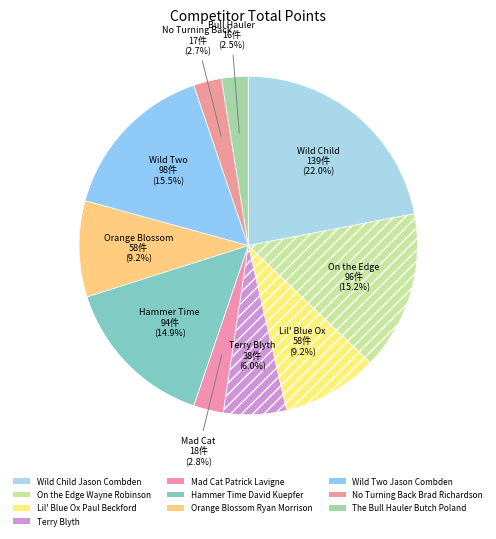

Count the number of slices in the pie.

10